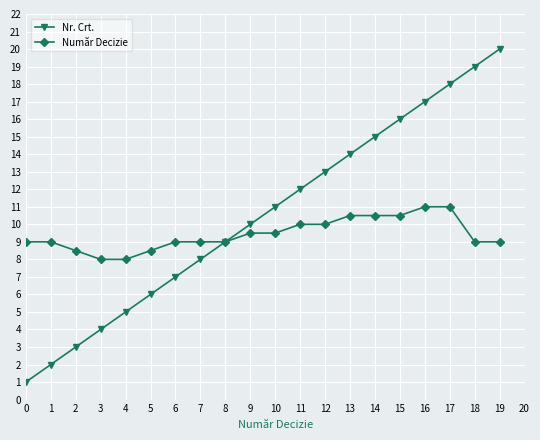

List the series in order of their peak value, lowest first.

Număr Decizie, Nr. Crt.